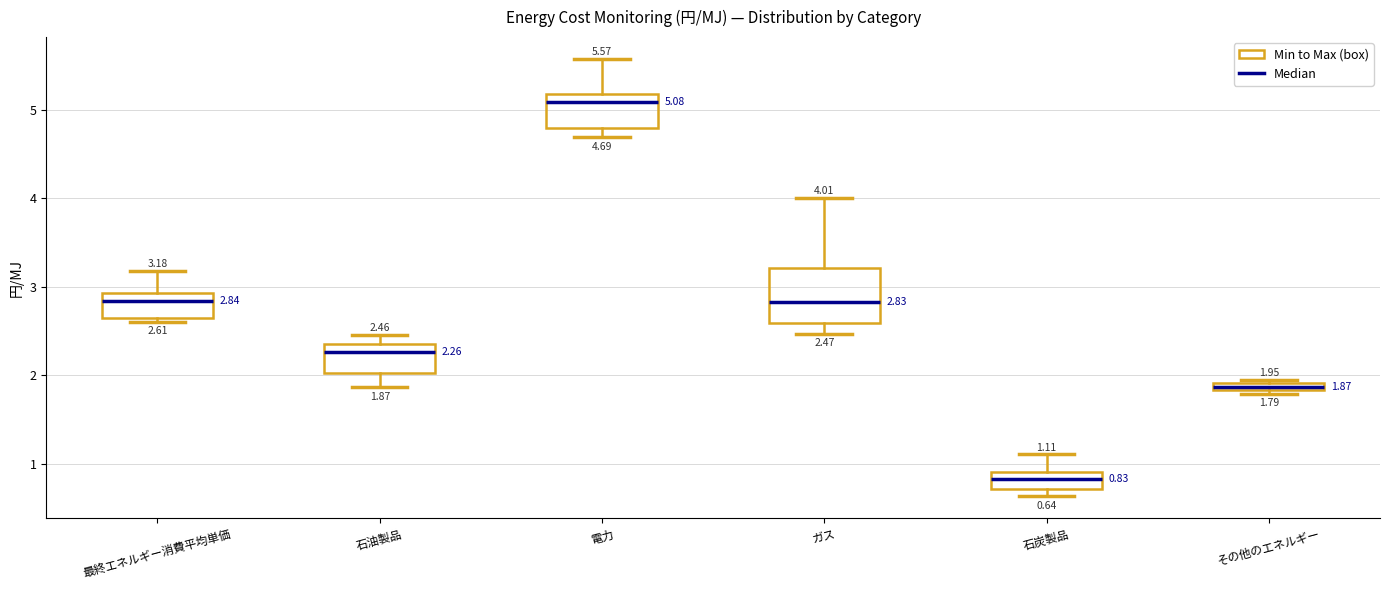

Which box's median line is the lowest?

石炭製品